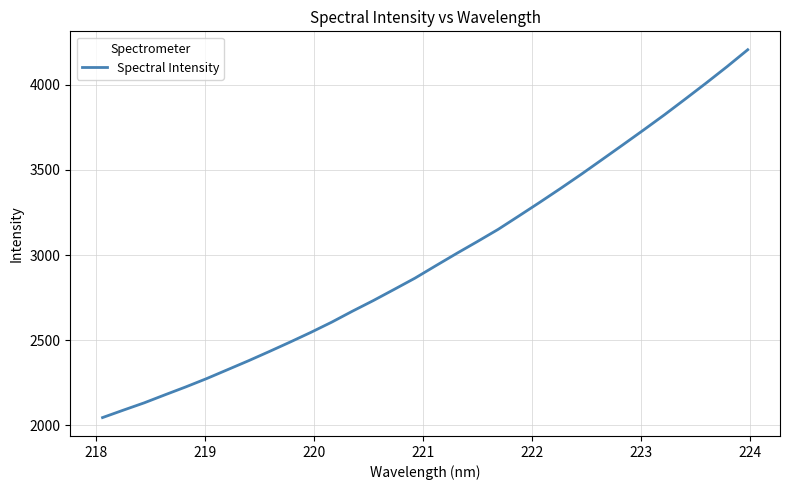

What is the difference between the maximum and minimum values?

2161.2